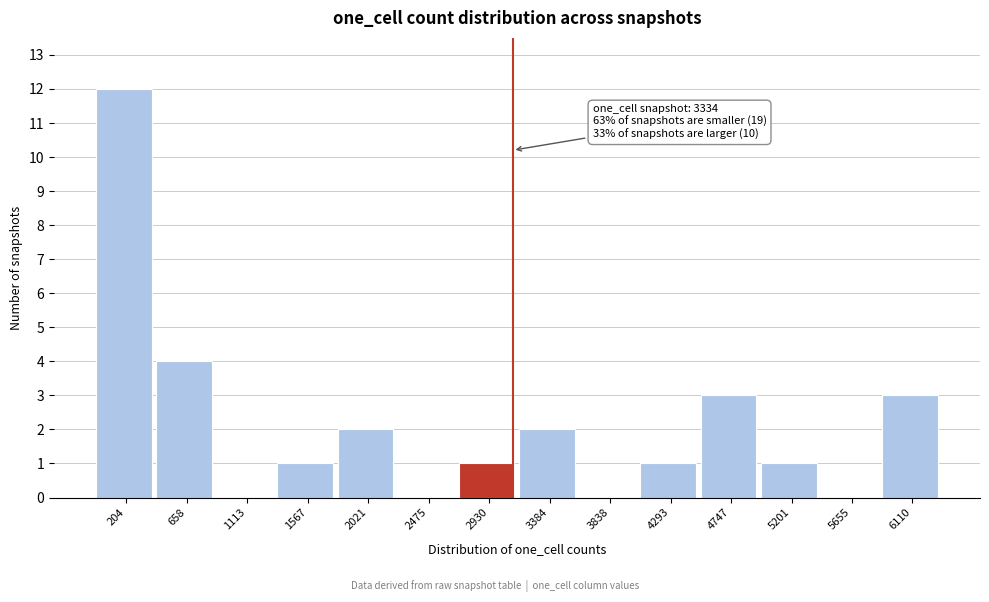

Reading left to right, list all the values displayed in this chart.

204=12	658=4	1113=0	1567=1	2021=2	2475=0	2930=1	3384=2	3838=0	4293=1	4747=3	5201=1	5655=0	6110=3